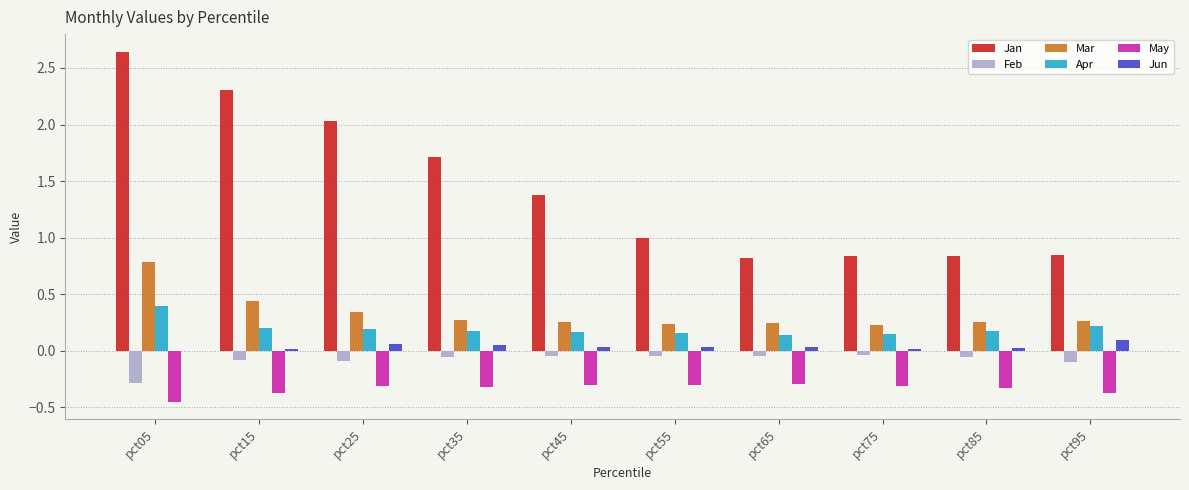

Which label corresponds to the largest value in the chart?

pct05